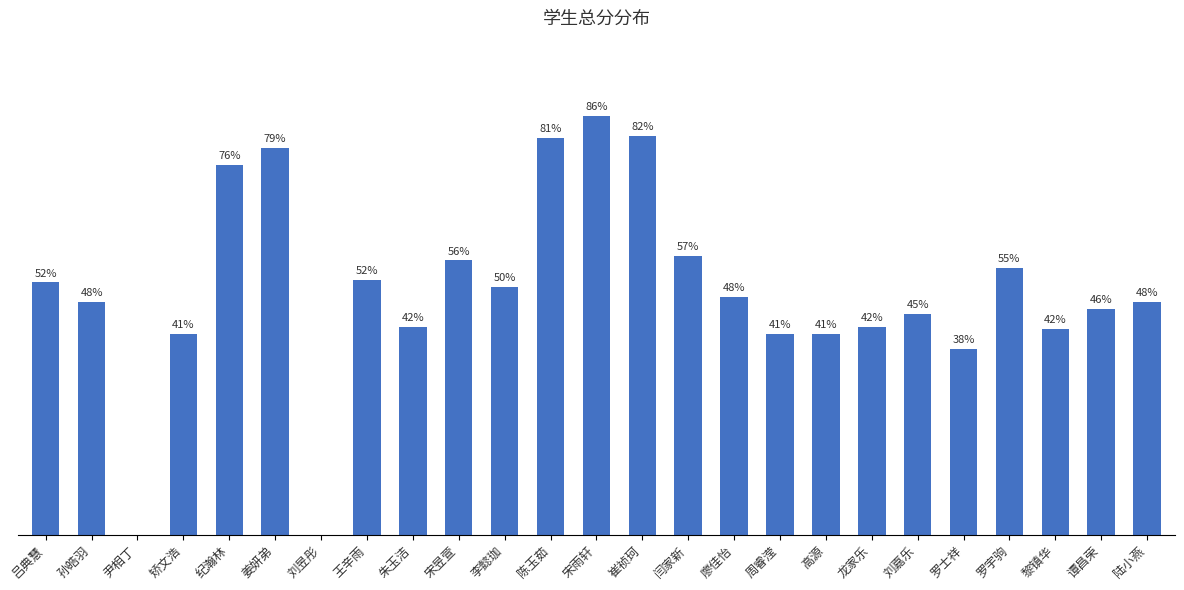

At which label does the data first exceed 47?

吕典慧